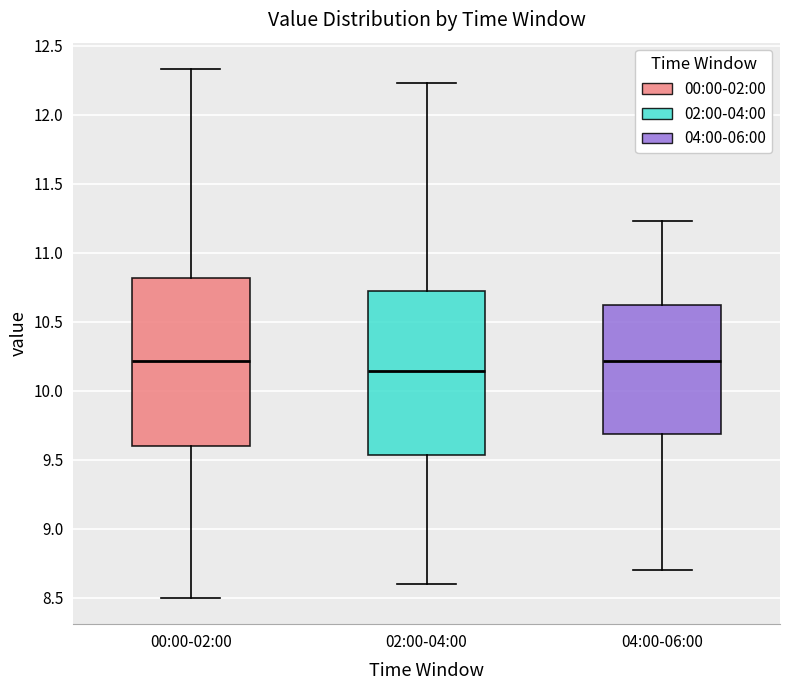

Where does the lower whisker of the box for 02:00-04:00 end on the y-axis? The values are not printed on the chart, so give them approximately, as read against the axis.

8.60